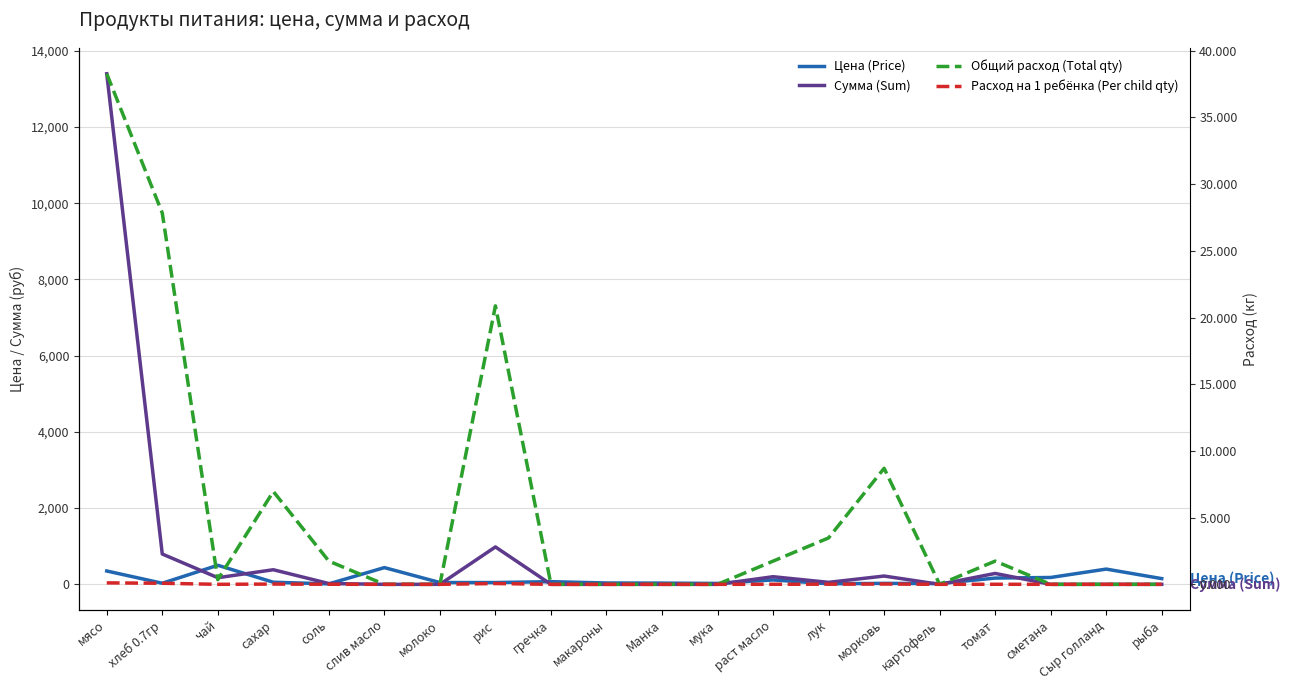

What is the label of the 14th point from the left?

лук